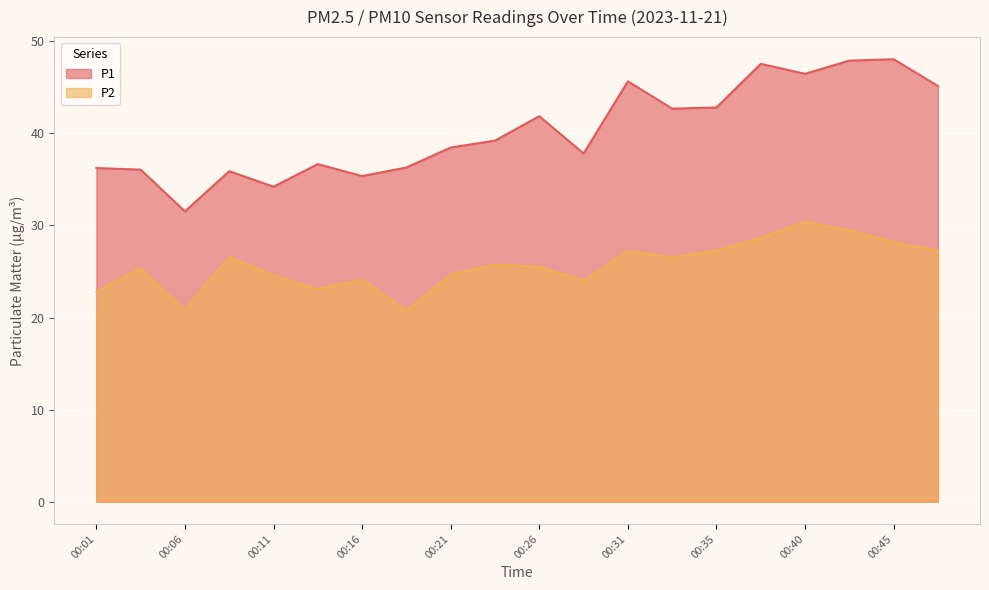

What are all the series names shown in the legend?

P1, P2